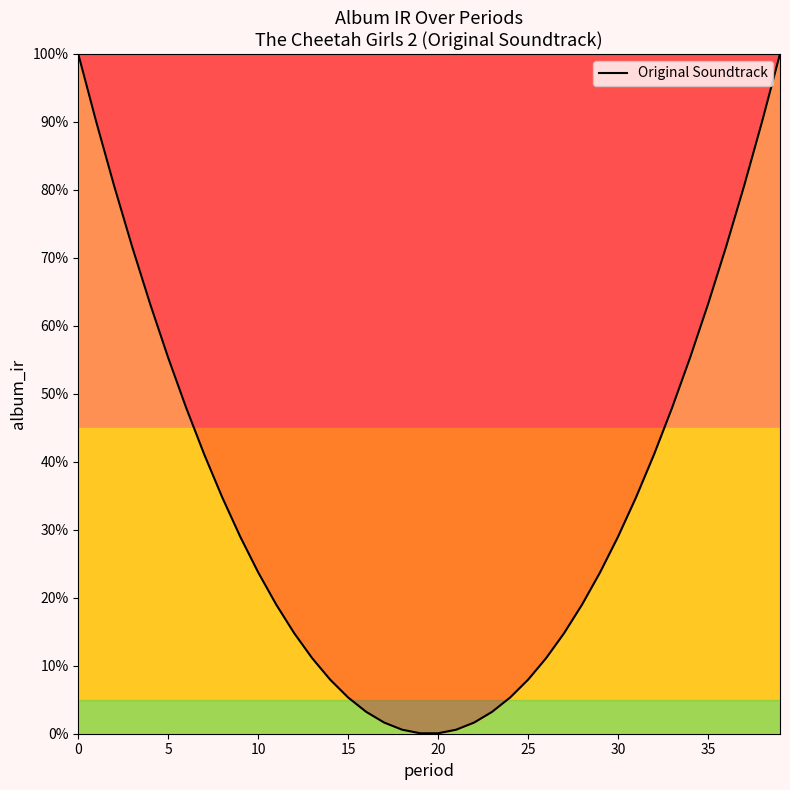

Reading left to right, extract all data points from this chart.

1.0	0.9	0.8	0.7	0.6	0.6	0.5	0.4	0.3	0.3	0.2	0.2	0.1	0.1	0.1	0.1	0.0	0.0	0.0	0.0	0.0	0.0	0.0	0.0	0.1	0.1	0.1	0.1	0.2	0.2	0.3	0.3	0.4	0.5	0.6	0.6	0.7	0.8	0.9	1.0